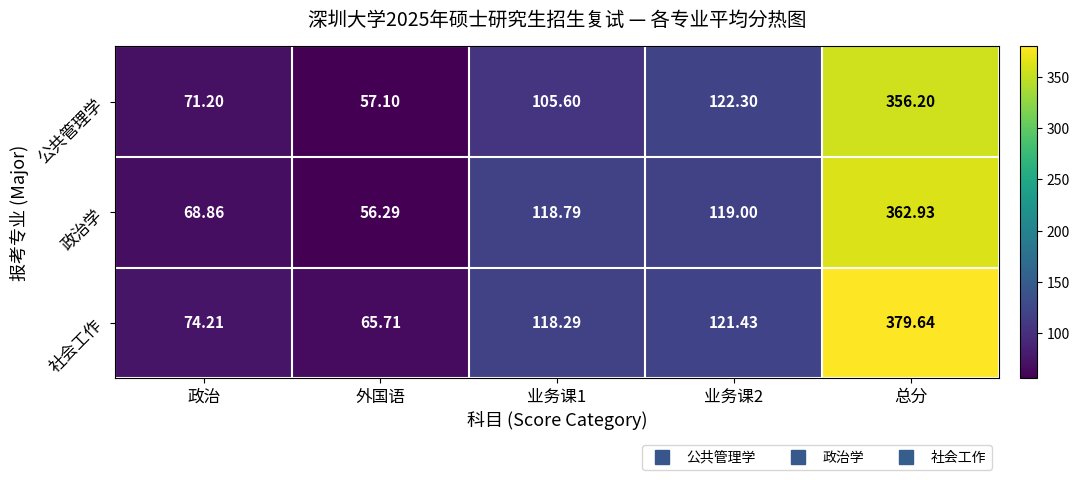

Is the value of 公共管理学 at 总分 greater than the value of 社会工作 at 外国语?

Yes